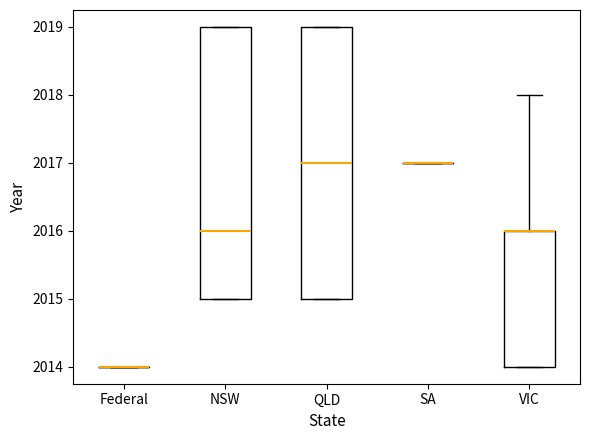

Reading left to right, transcribe this box plot: for each box, give where its median line is, the range the box spans, and where its two whiskers end, as read against the y-axis. The values are not printed on the chart, so give them approximately, as read against the axis.

Federal: box collapsed to a line at 2014, whiskers 2014 to 2014
NSW: median 2016, box 2015 to 2019, whiskers 2015 to 2019
QLD: median 2017, box 2015 to 2019, whiskers 2015 to 2019
SA: box collapsed to a line at 2017, whiskers 2017 to 2017
VIC: median 2016 (drawn on the box's upper edge), box 2014 to 2016, whiskers 2014 to 2018